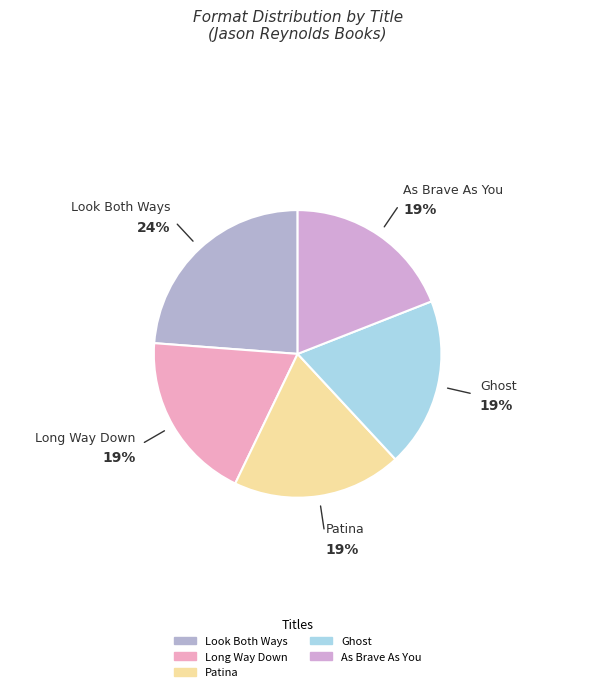

Is the sum of As Brave As You and Long Way Down greater than half?

No